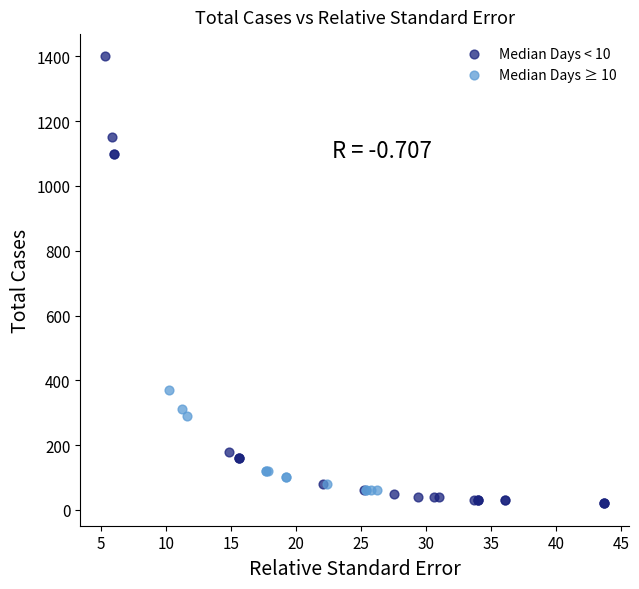

Which series has the widest spread of Y values?

Median Days < 10